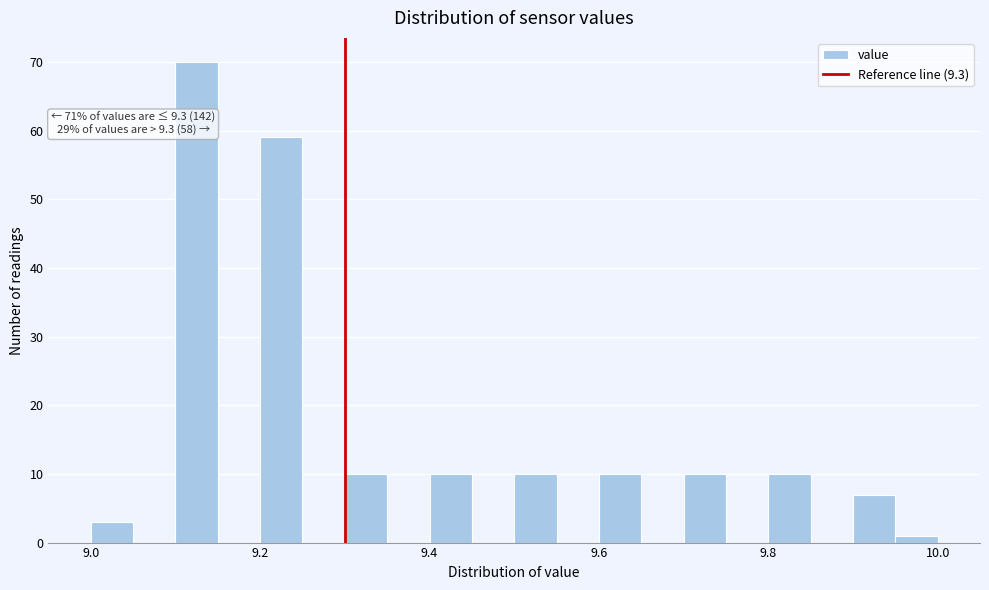

Read against the x-axis, roughly where is the centre of the tallest bar?

9.12